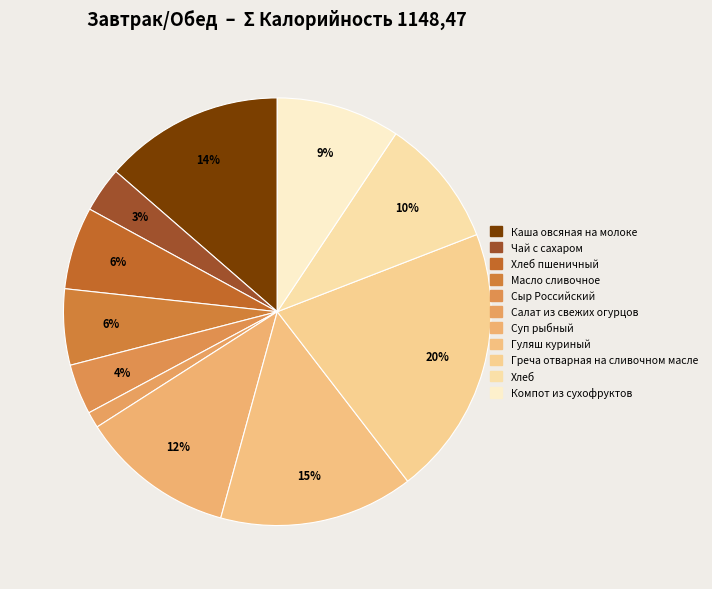

How many slices are in this pie chart?

11